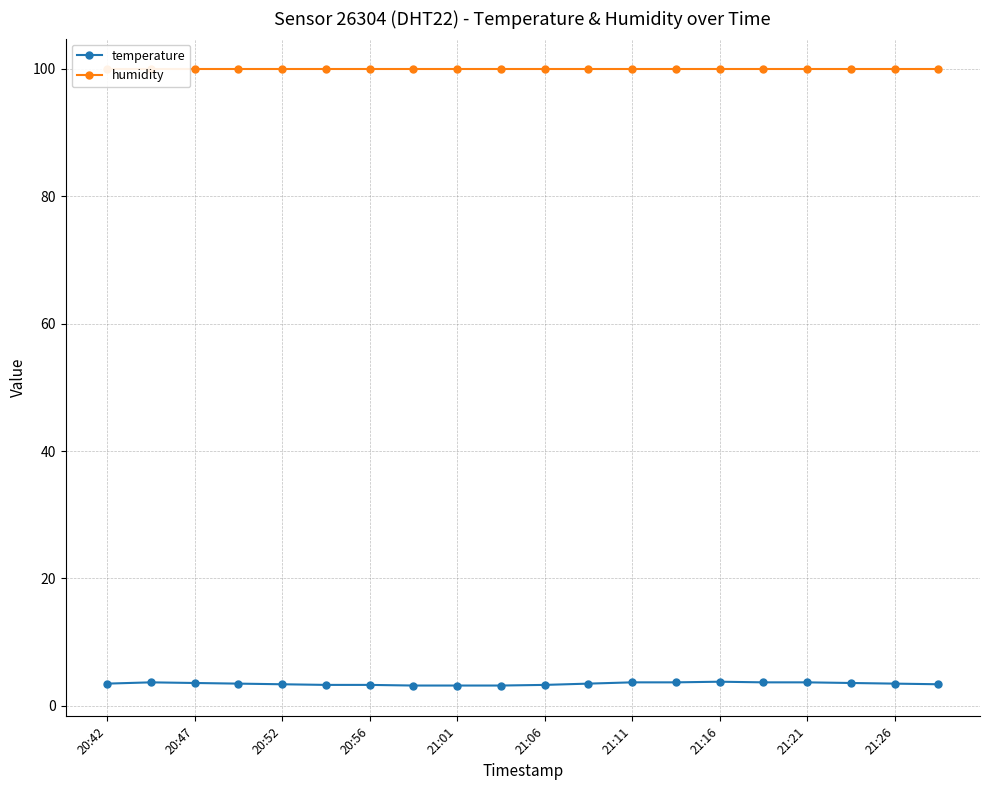

At how many categories does at least one series exceed 91?

20